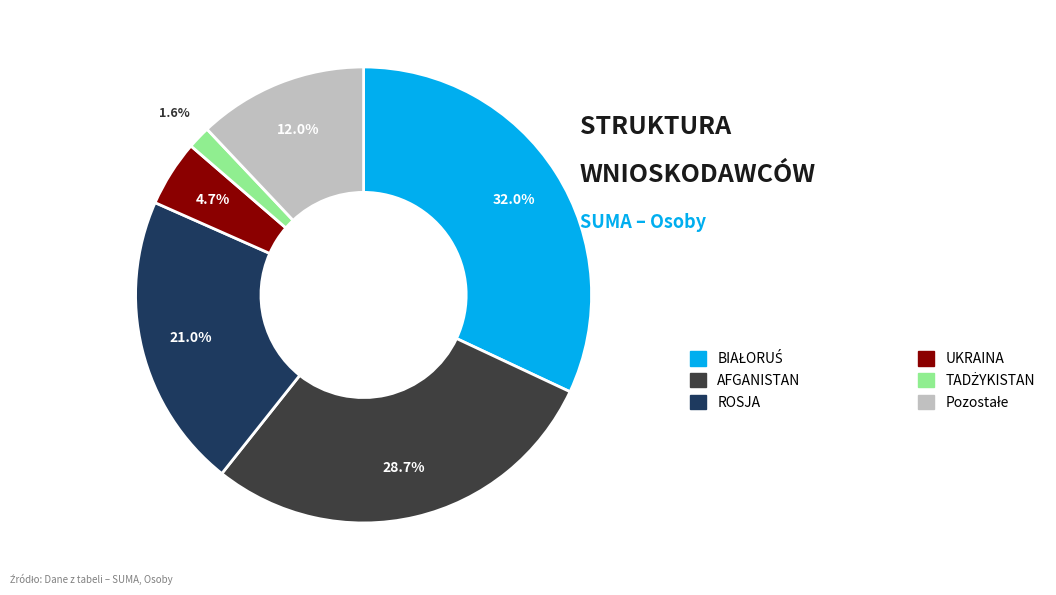

Is there any slice that represents more than half of the pie?

No